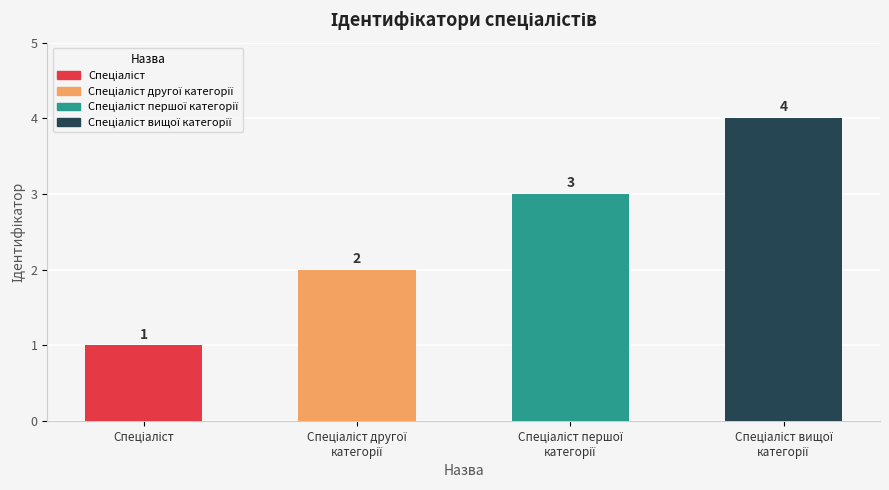

What is the greatest value displayed?

4